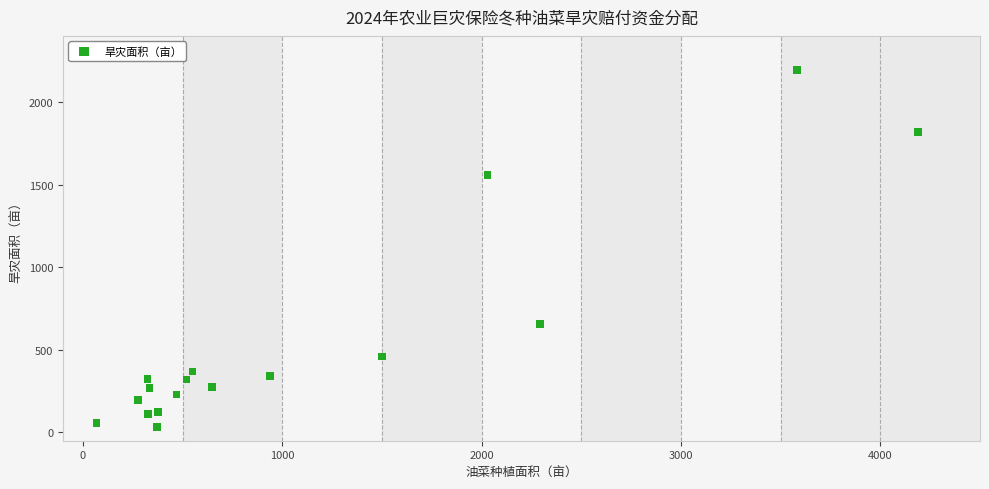

What is the range of X values (max minus min)?

4122